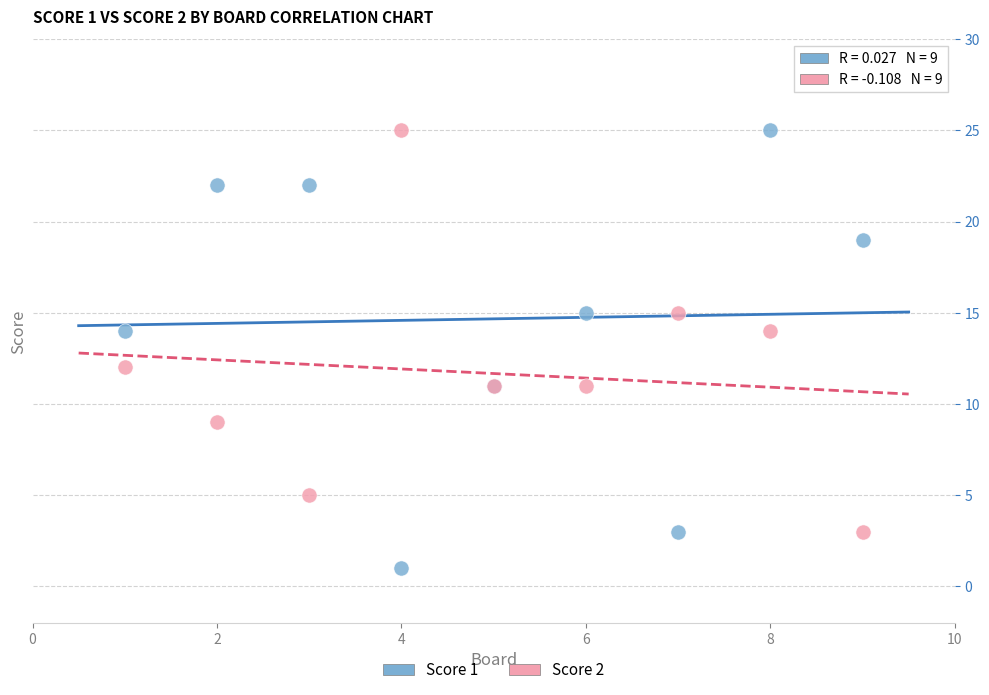

Which series reaches the minimum Y coordinate?

Score 1